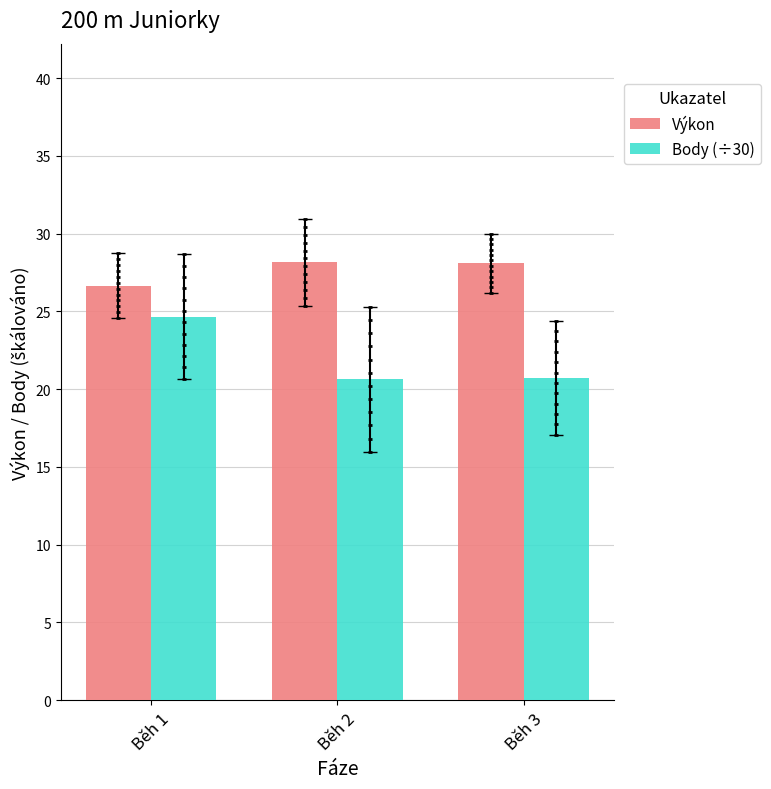

What is the total value across all series at Běh 1?

51.3